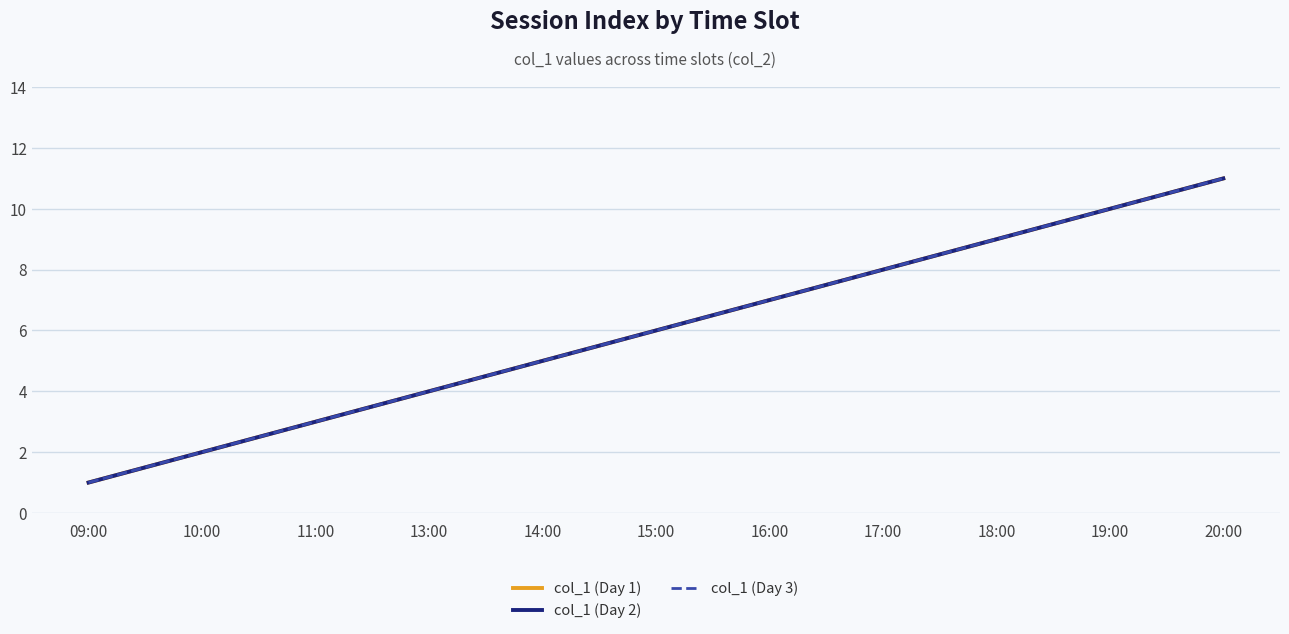

At which label does col_1 (Day 3) reach its peak?

20:00